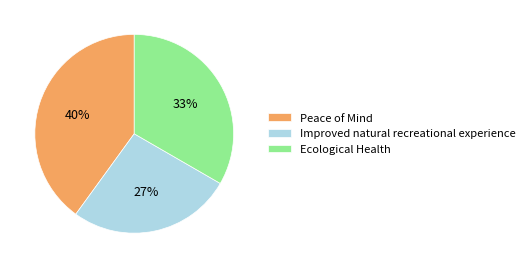

Does Improved natural recreational experience represent more than half of the total?

No